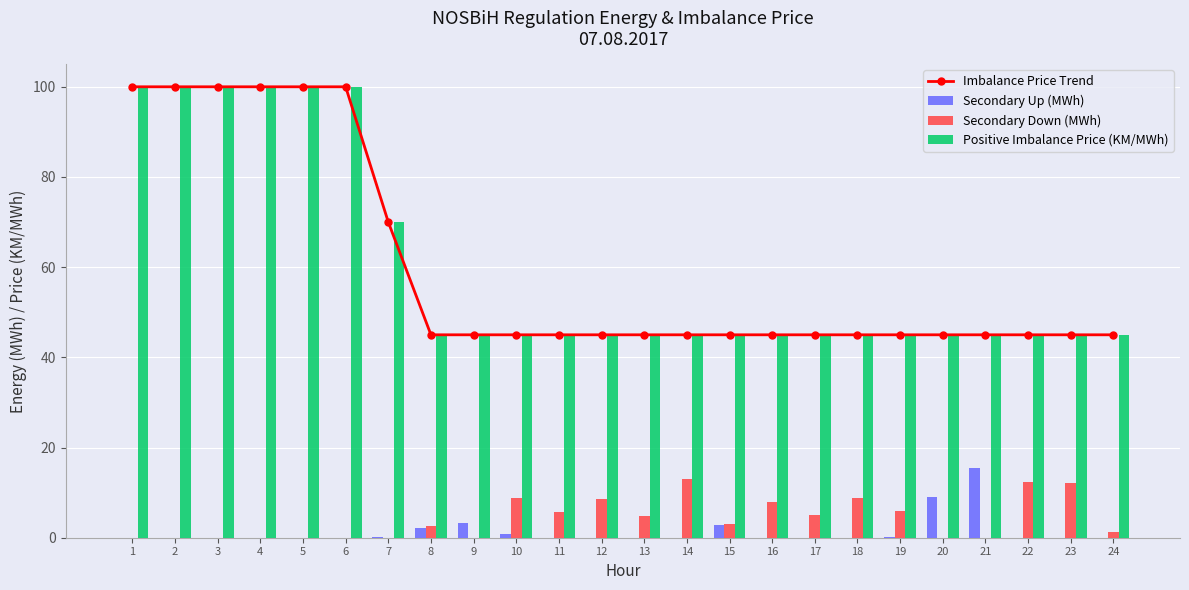

Count the Positive Imbalance Price (KM/MWh) values in the range 45 to 100.

24